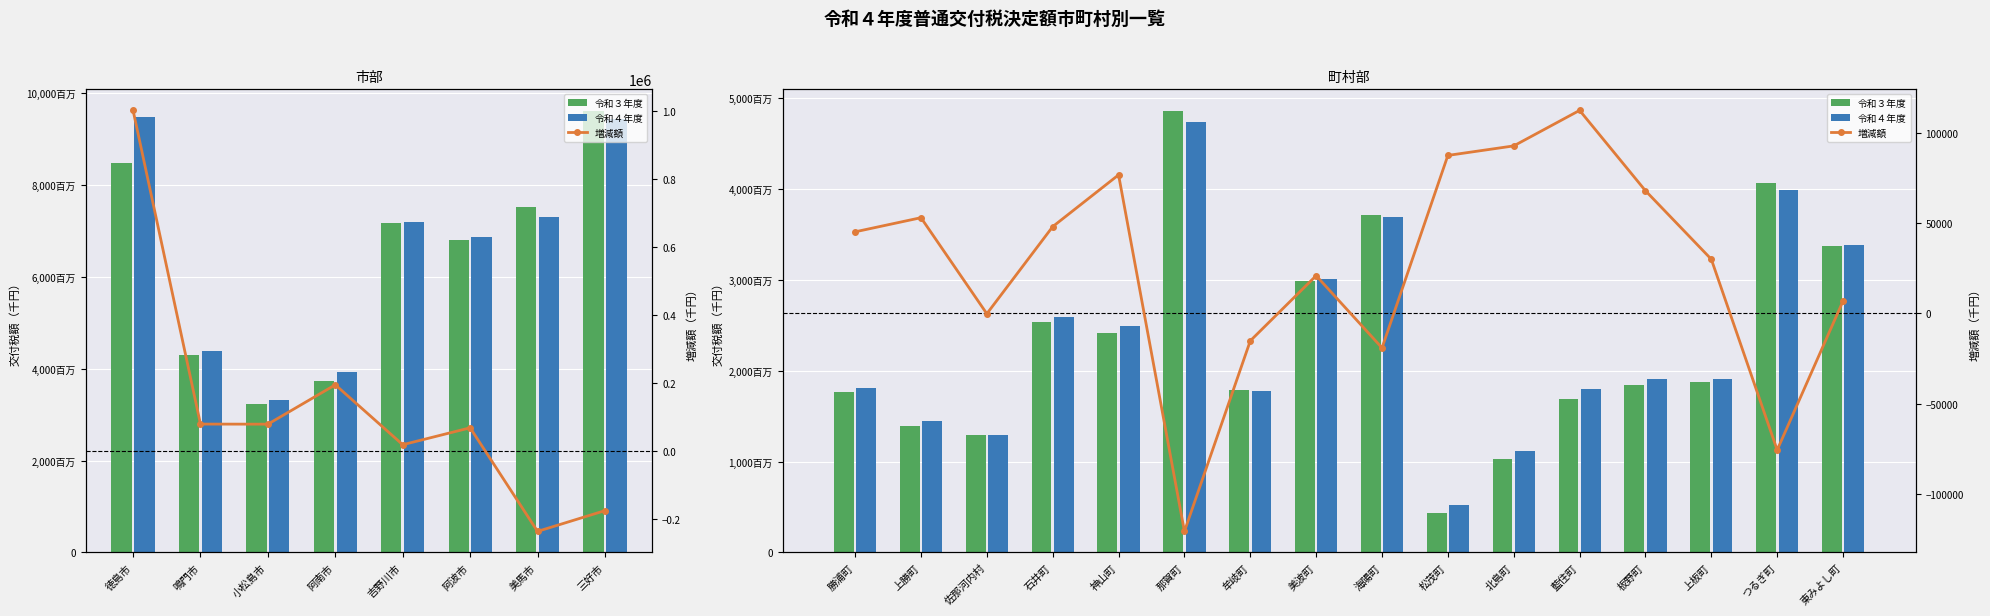

Which series has the largest range (max minus min)?

令和３年度